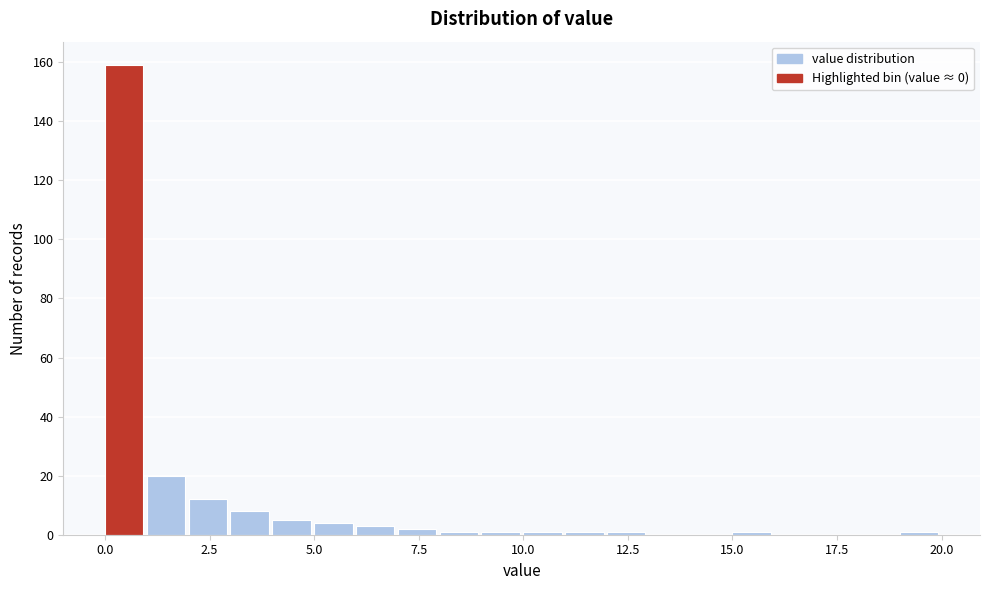

Around what value on the x-axis is the tallest bar? Give the approximate position of its centre, as read against the axis.

0.5